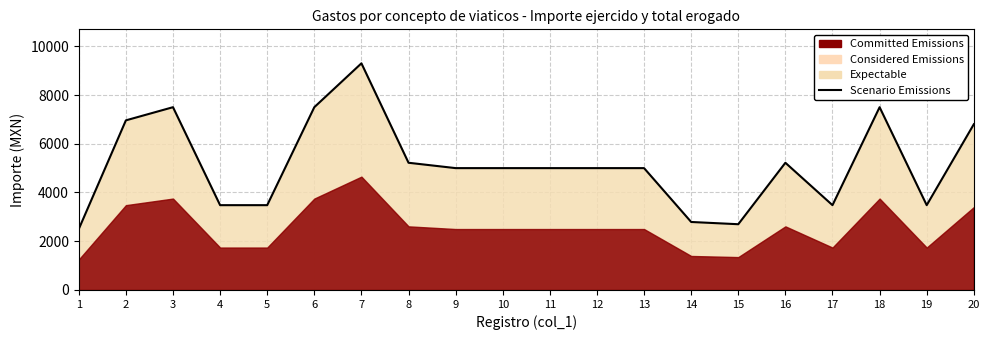

Reading left to right, transcribe all the data shown in this chart.

1=2500	2=6960	3=7500	4=3480	5=3480	6=7500	7=9300	8=5220	9=5000	10=5000	11=5000	12=5000	13=5000	14=2790	15=2698	16=5220	17=3480	18=7500	19=3480	20=6800